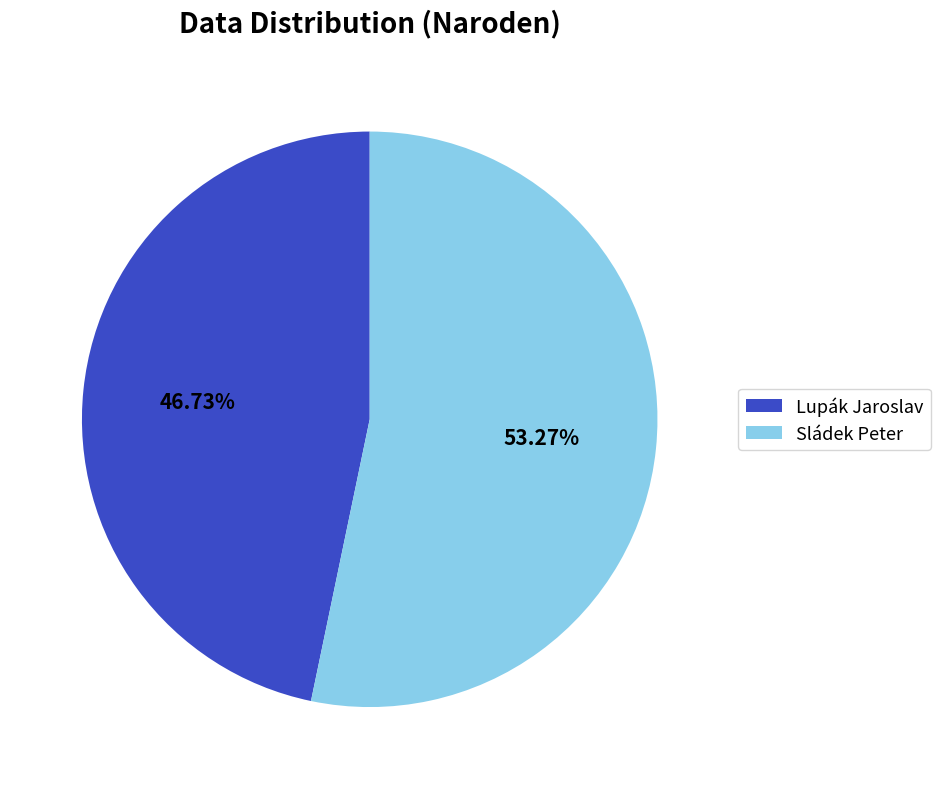

How many segments does this pie chart have?

2